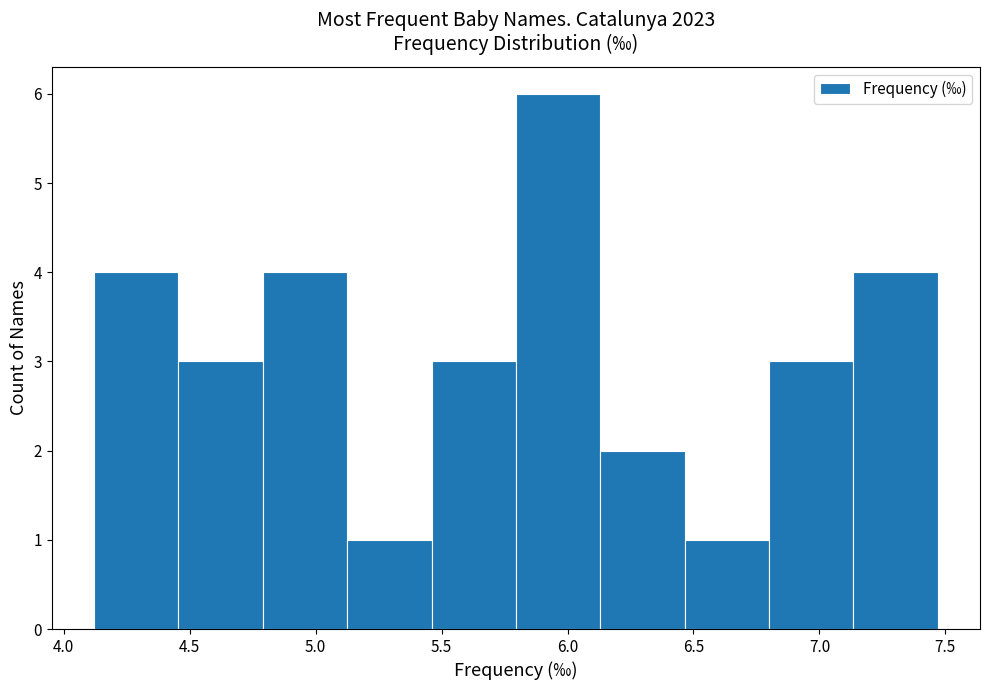

Reading left to right, transcribe this chart: for each bar, give the range it covers on the x-axis and its height. Neither the bar edges nor the heights are printed on the chart, so give them approximately, as read against the axes.

4.120 to 4.455: 4
4.455 to 4.790: 3
4.790 to 5.125: 4
5.125 to 5.460: 1
5.460 to 5.795: 3
5.795 to 6.130: 6
6.130 to 6.465: 2
6.465 to 6.800: 1
6.800 to 7.135: 3
7.135 to 7.470: 4